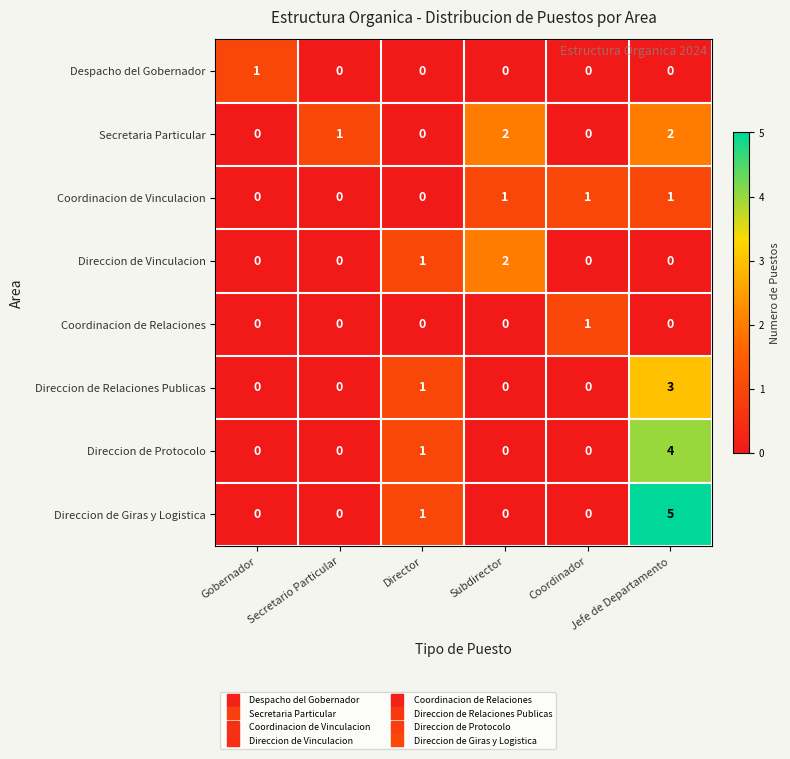

How many distinct data groups are displayed?

8